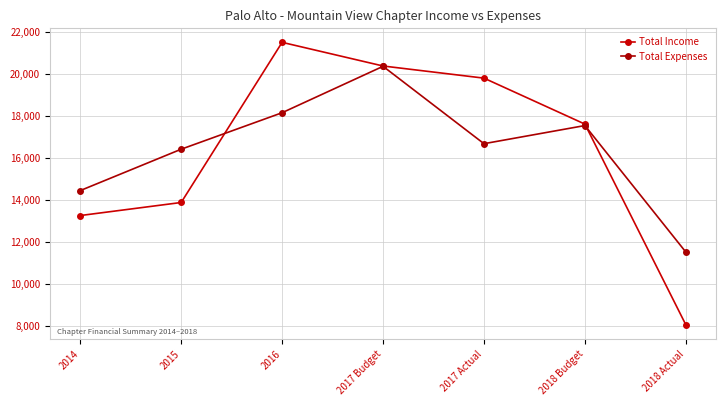

At how many categories does at least one series exceed 15860?

5